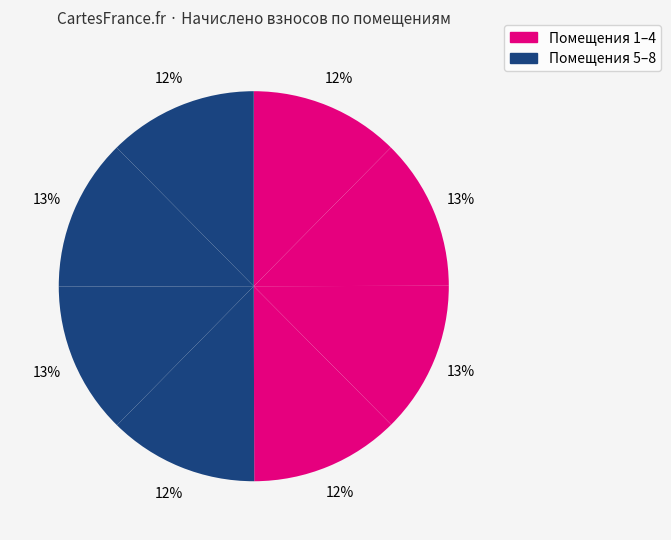

Rank the categories by value from lowest to highest.

1, 4, 5, 8, 2, 3, 6, 7